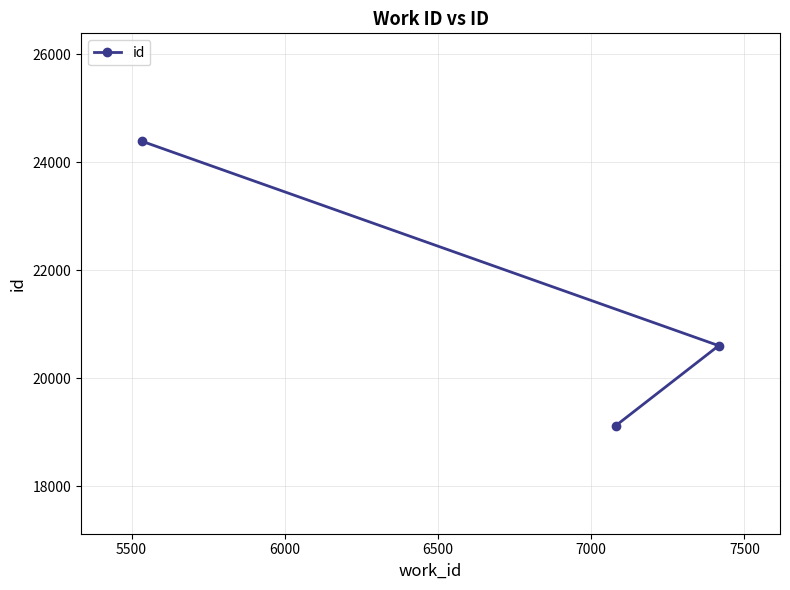

What is the smallest value displayed?

19123